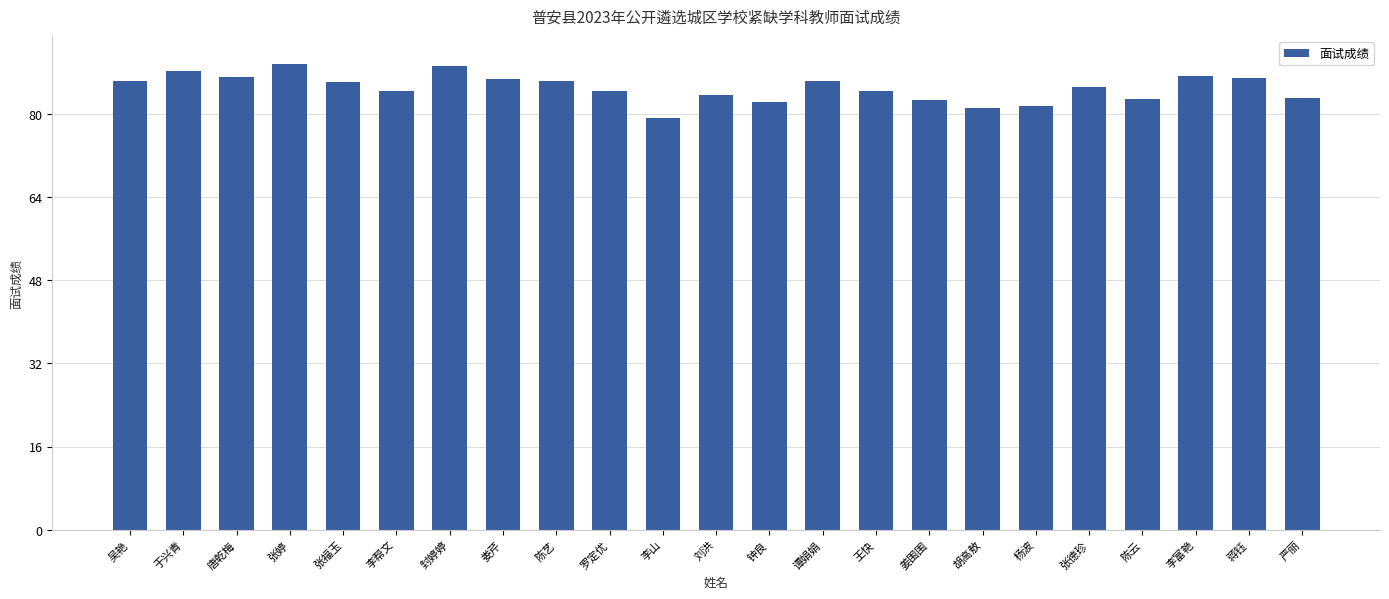

What is the minimum value shown in the chart?

79.3